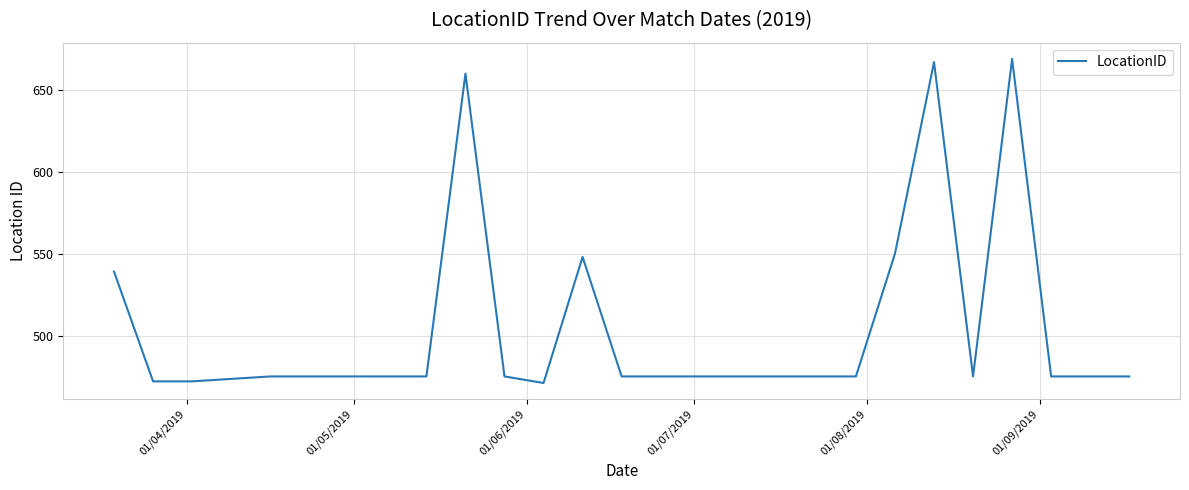

What is the minimum value shown in the chart?

471